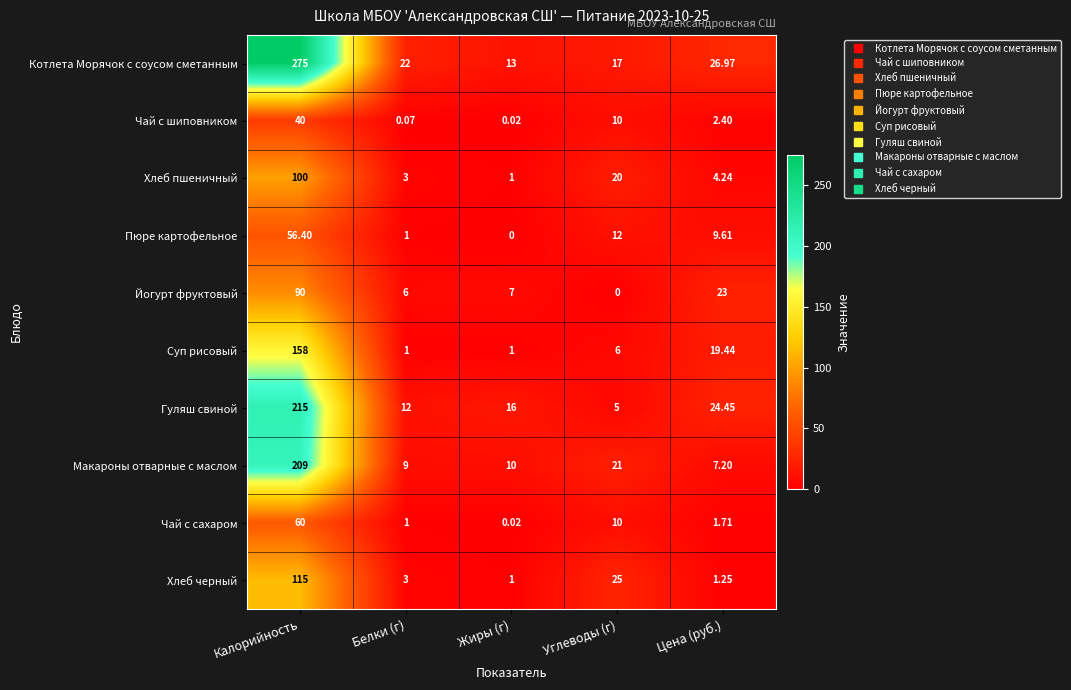

Between Калорийность and Жиры (г), which series saw the biggest shift?

Котлета Морячок с соусом сметанным